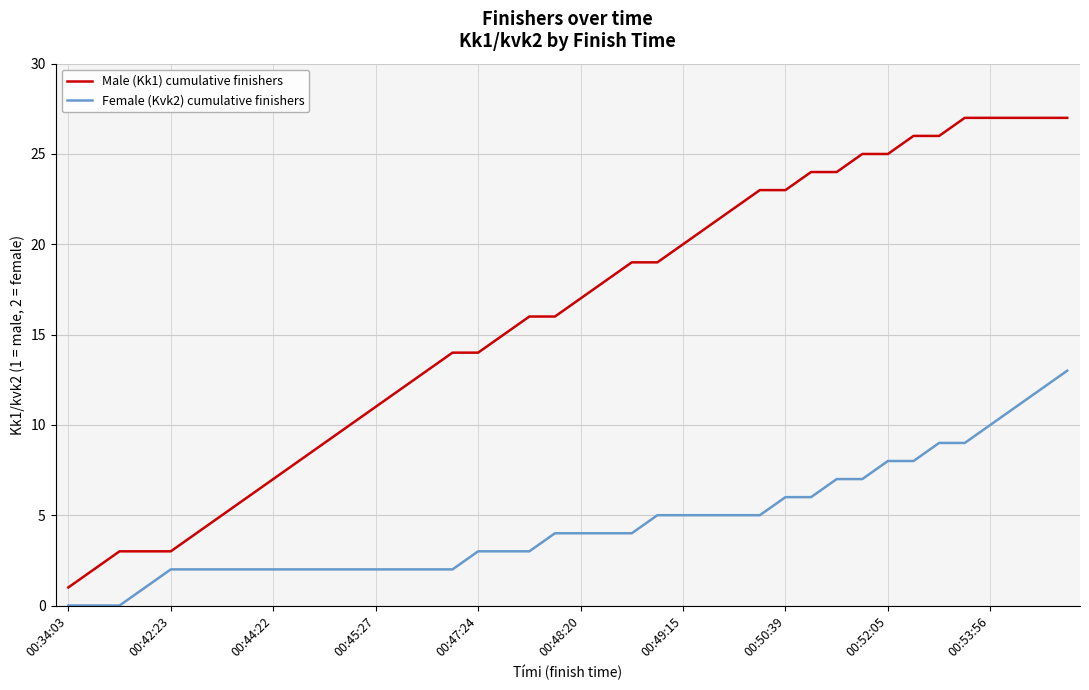

True or false: Male (Kk1) cumulative finishers and Female (Kvk2) cumulative finishers intersect in this chart.

False